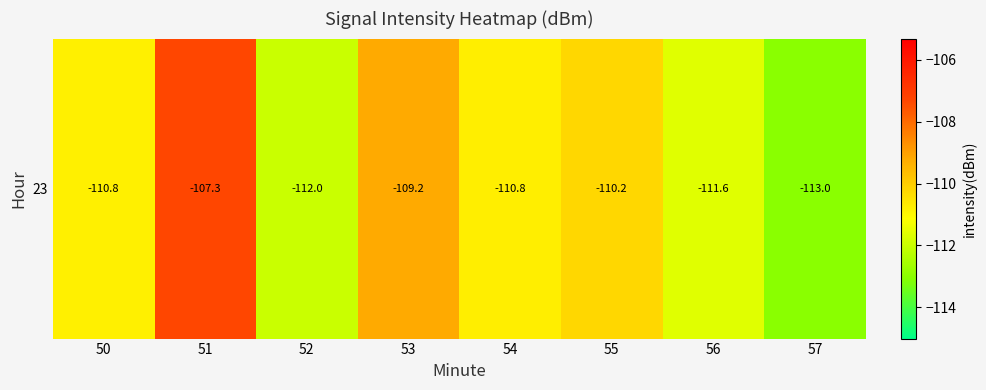

Reading left to right, transcribe all the data shown in this chart.

-110.8	-107.3	-112.0	-109.2	-110.8	-110.2	-111.6	-113.0